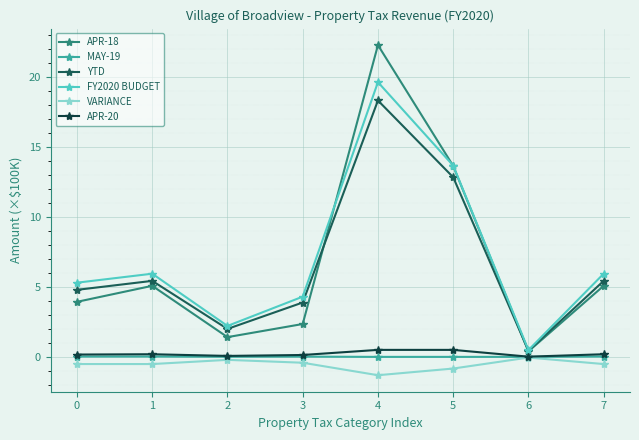

Which series has the largest range (max minus min)?

APR-18